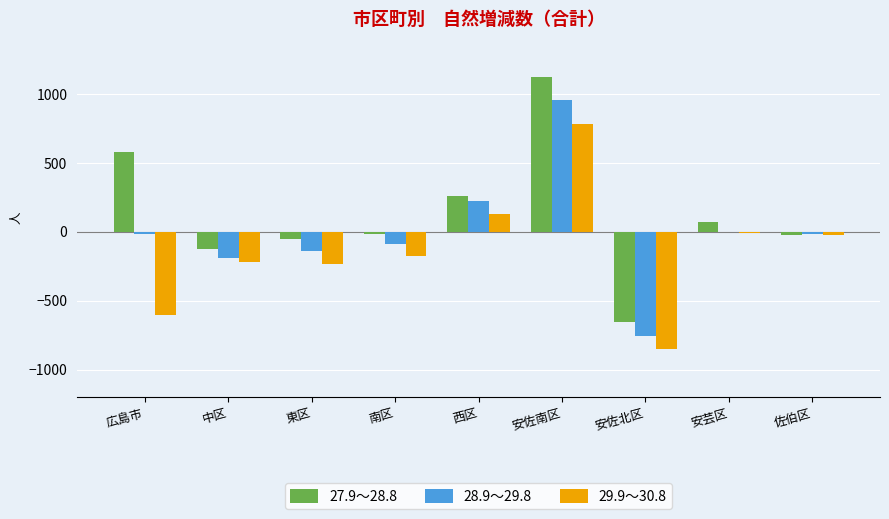

At which category does the chart reach its peak across all series?

安佐南区